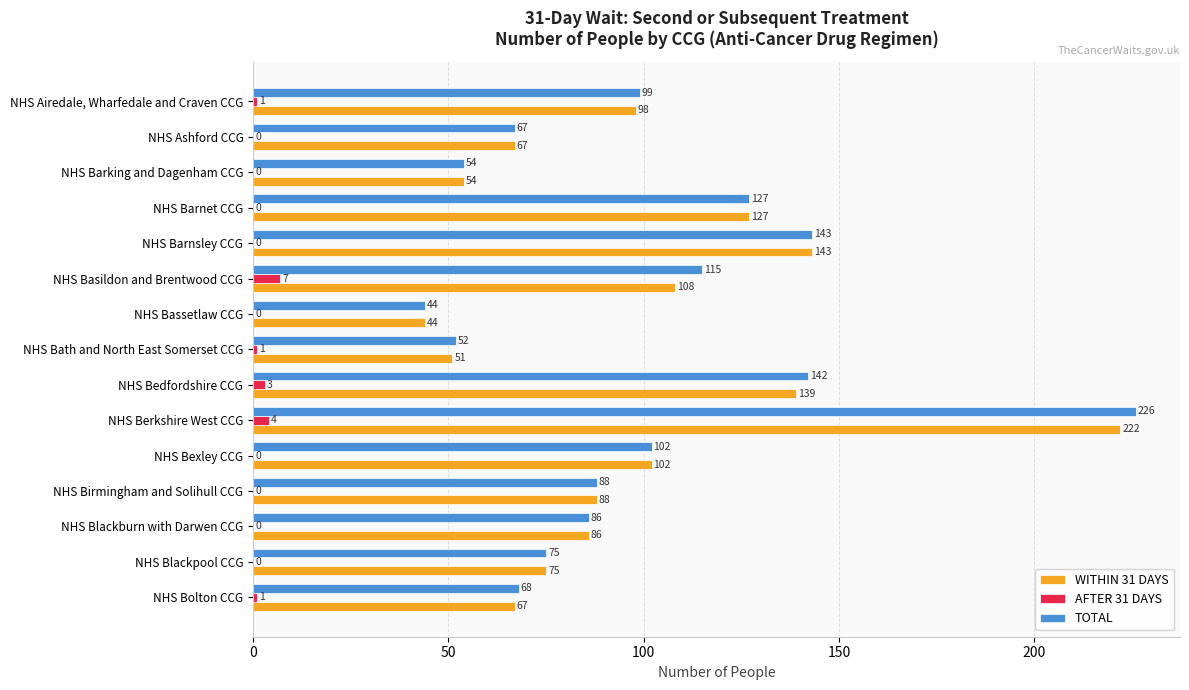

What is the total value across all series at NHS Blackburn with Darwen CCG?

172